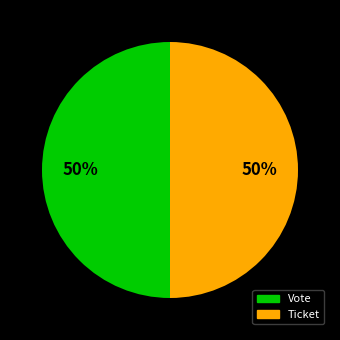

The Ticket slice represents 1% of the pie. True or false?

False